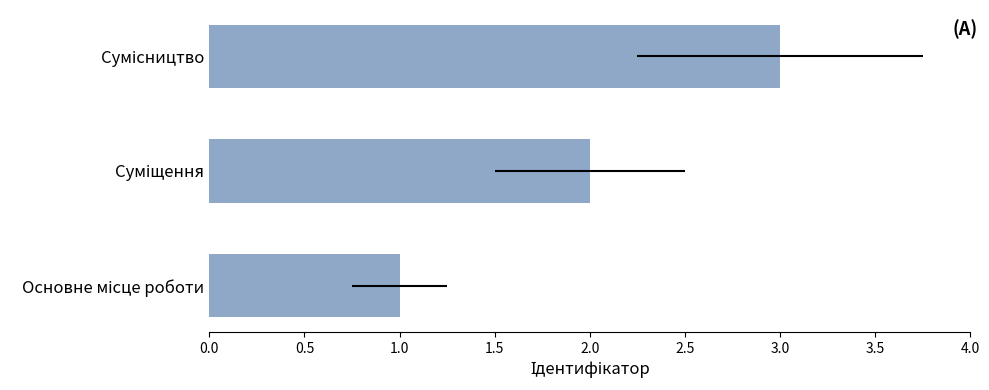

Are the bars grouped side by side (vs. stacked)?

No